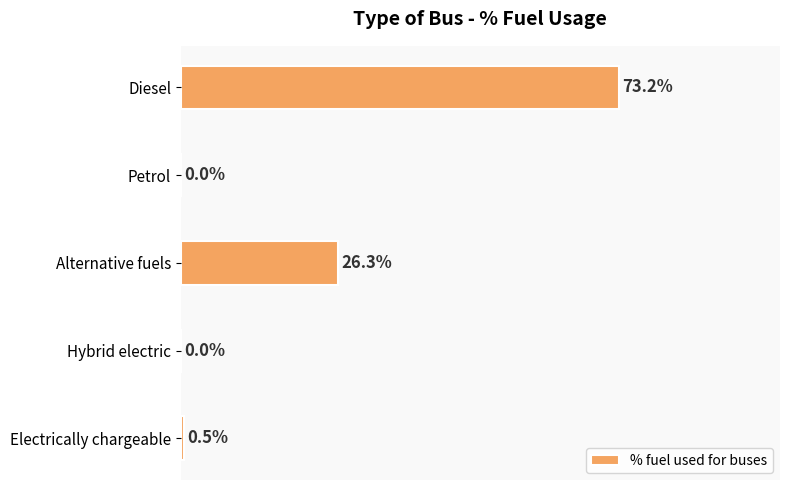

Where is the data nearest to the value 36?

Alternative fuels